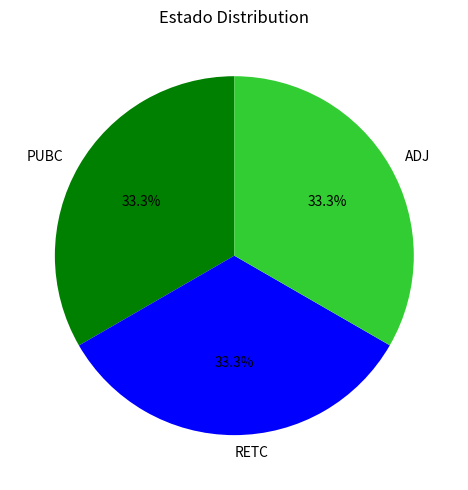

Does ADJ represent more than half of the total?

No